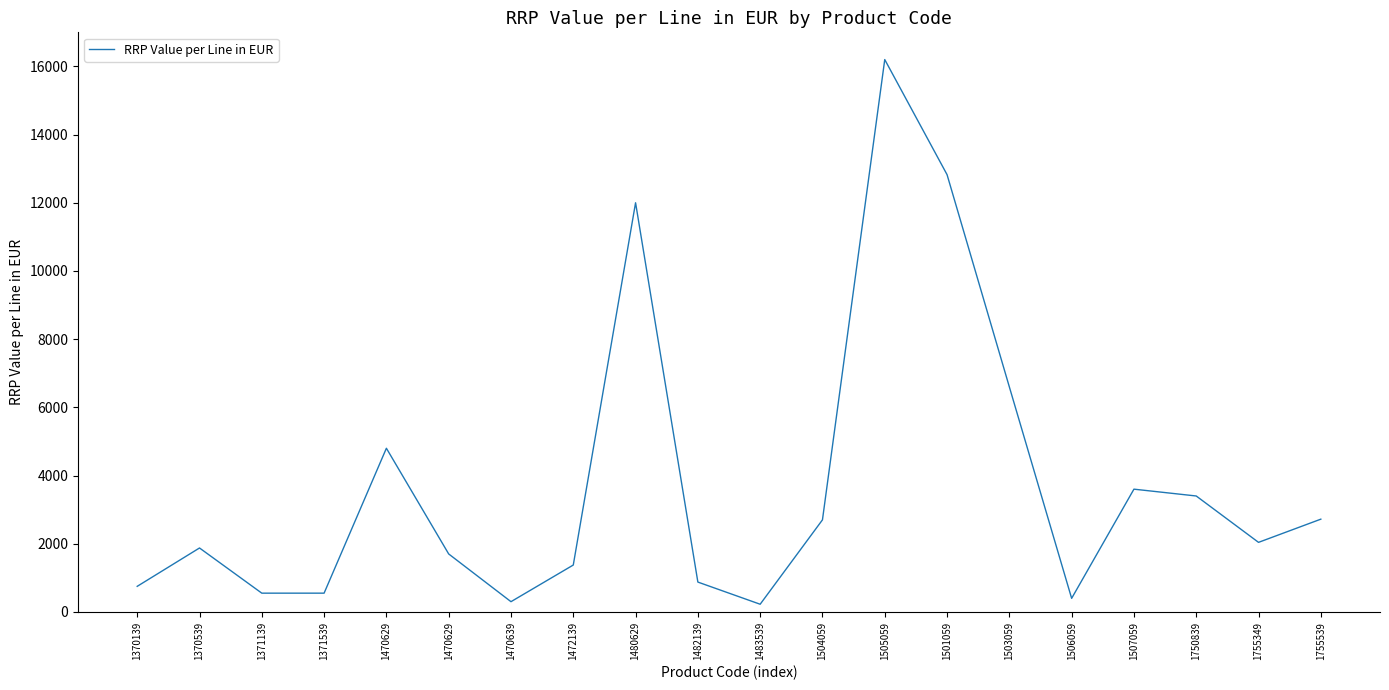

What is the average value?

3774